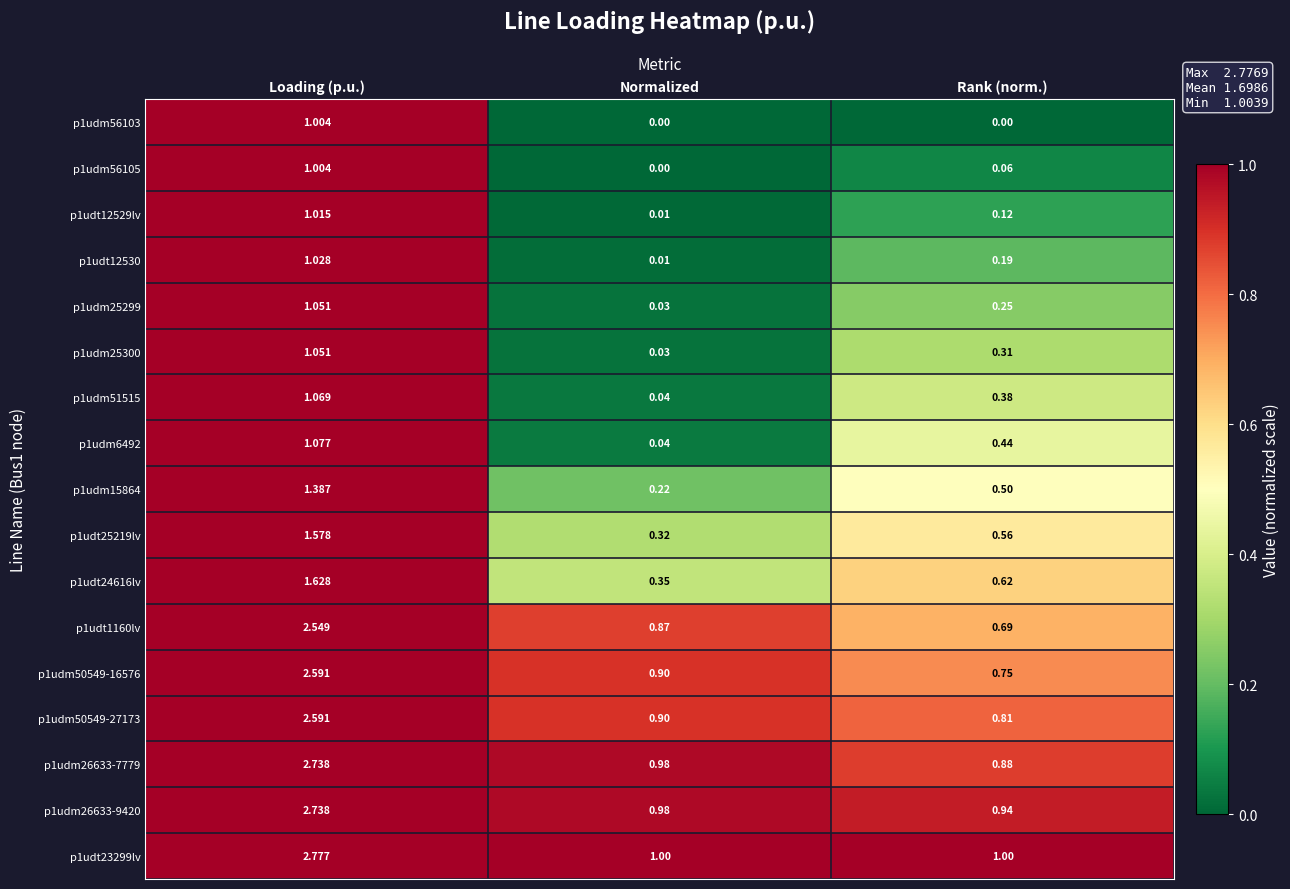

At which label does p1udm6492 reach its minimum?

Normalized